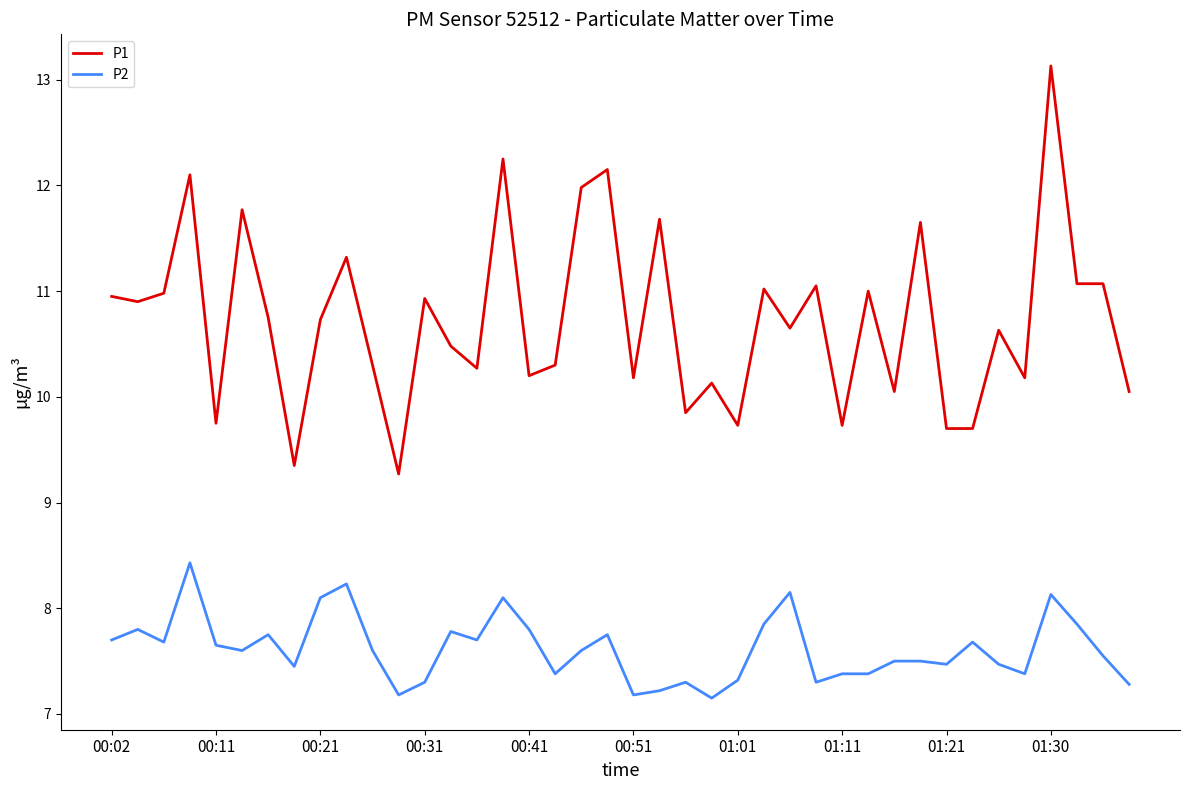

How many series are shown in this chart?

2